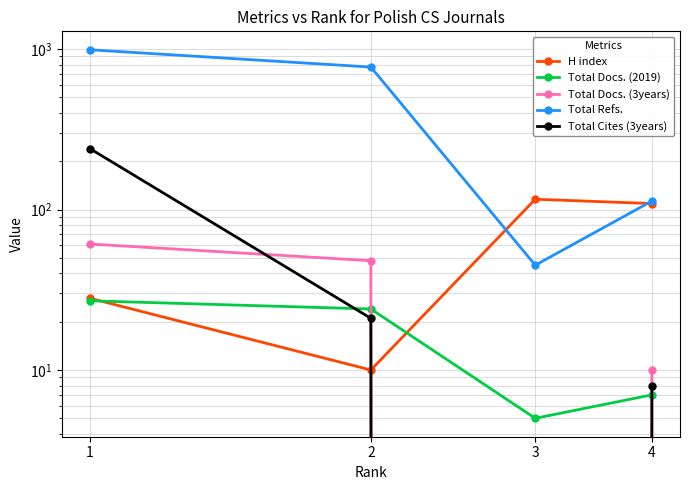

At which label does Total Cites (3years) first exceed 21?

1